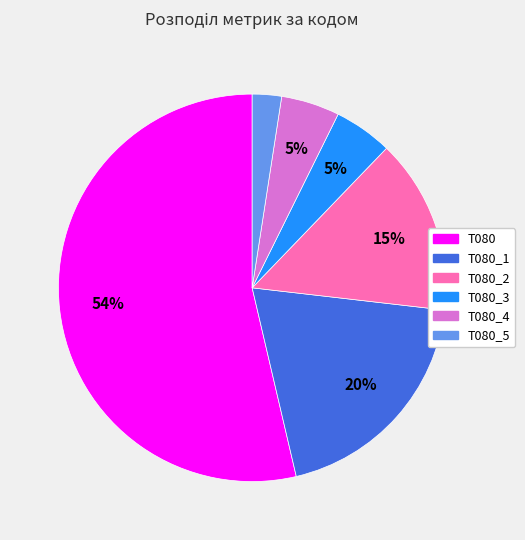

Is there any slice that represents more than half of the pie?

Yes